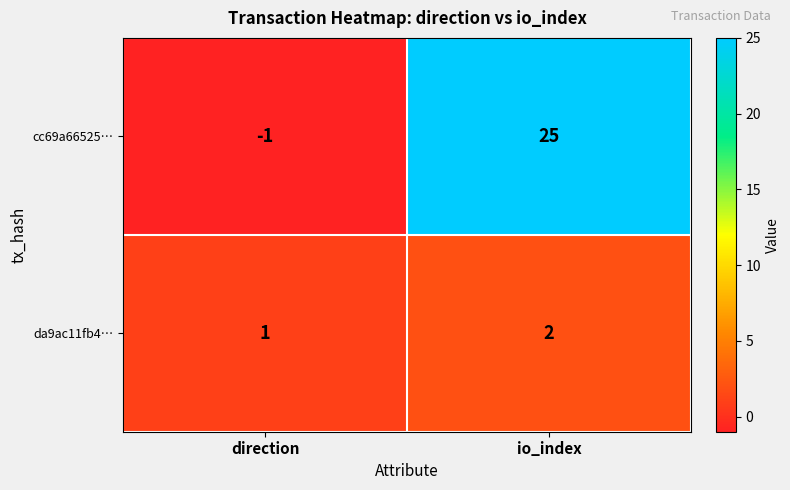

What is the difference between the cc69a66525… values at direction and io_index?

26